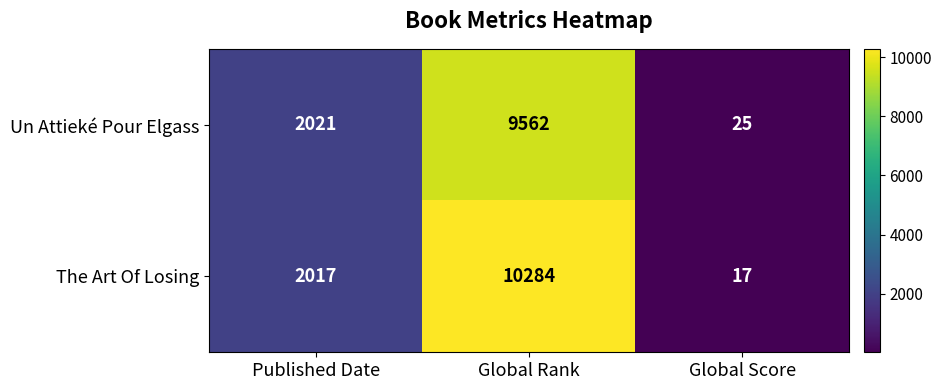

Rank the series by their maximum value, from highest to lowest.

The Art Of Losing, Un Attieké Pour Elgass